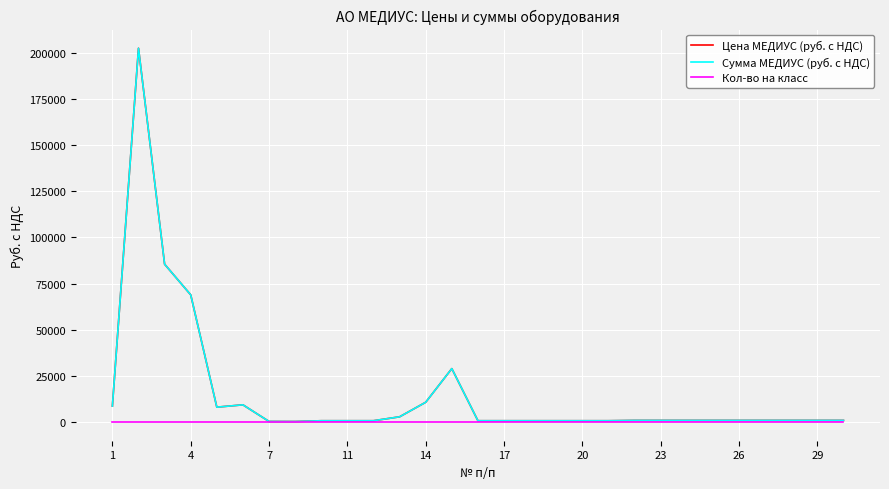

Which series has the largest total across all categories?

Цена МЕДИУС (руб. с НДС)